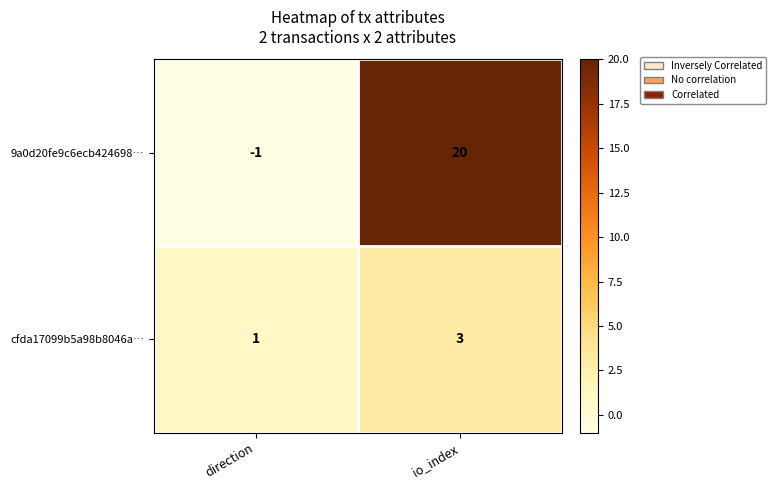

What is the sum of all 9a0d20fe9c6ecb424698… values?

19